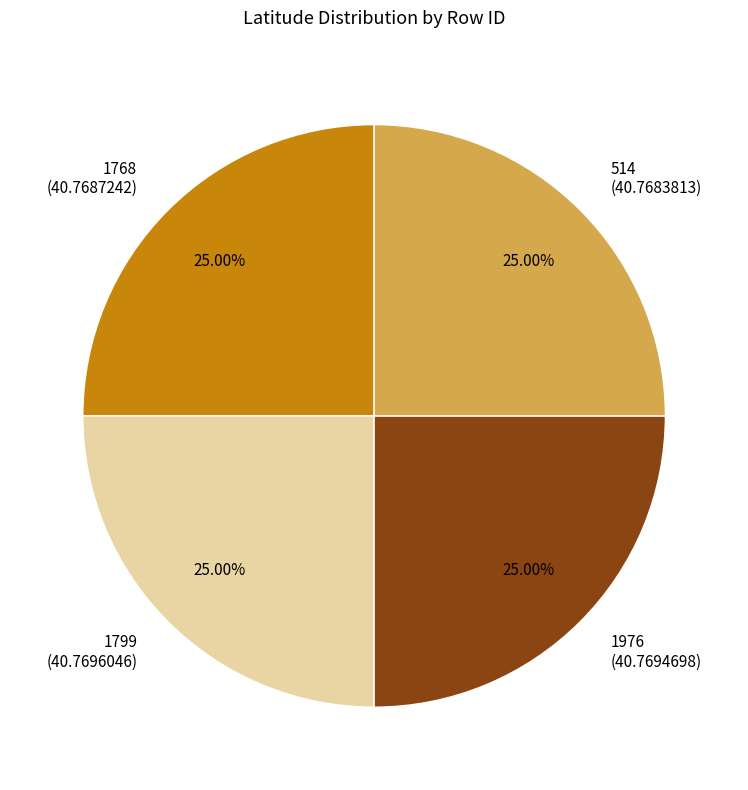

Is 1976 (40.7694698) the majority of the pie?

No